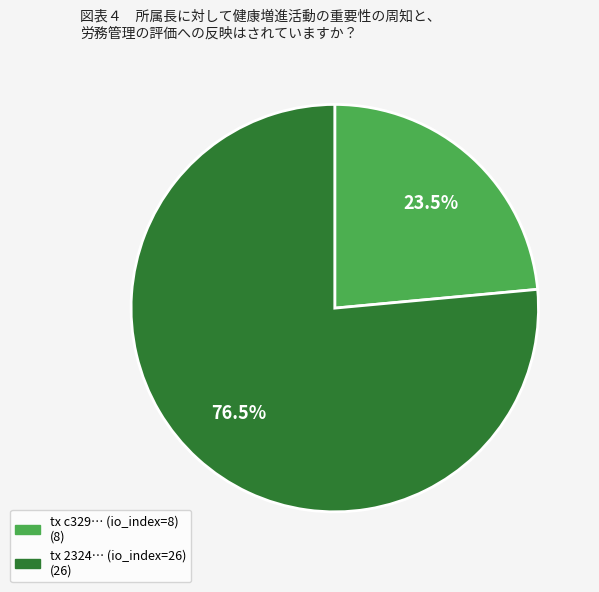

Is there a majority slice in this chart?

Yes